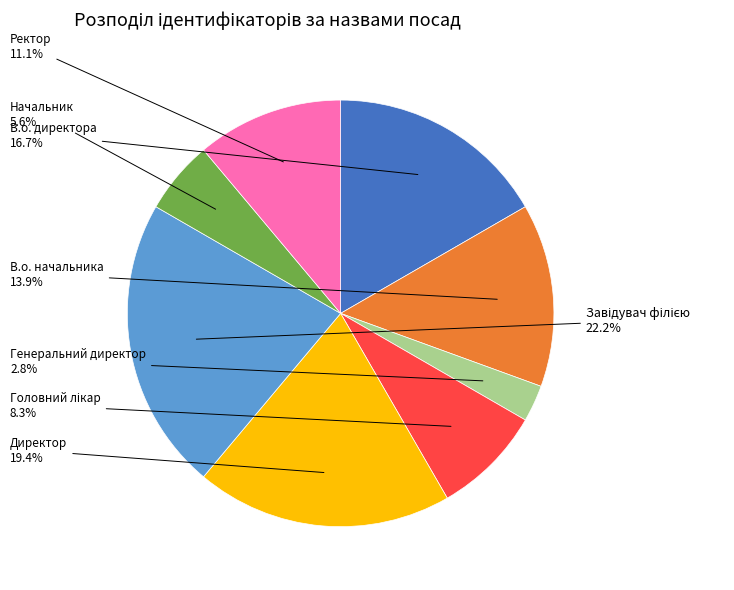

True or false: Ректор accounts for 11% of the total.

True